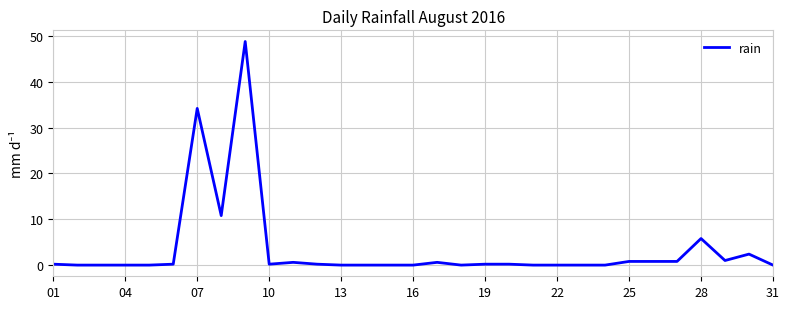

What is the difference between the maximum and minimum values?

48.8